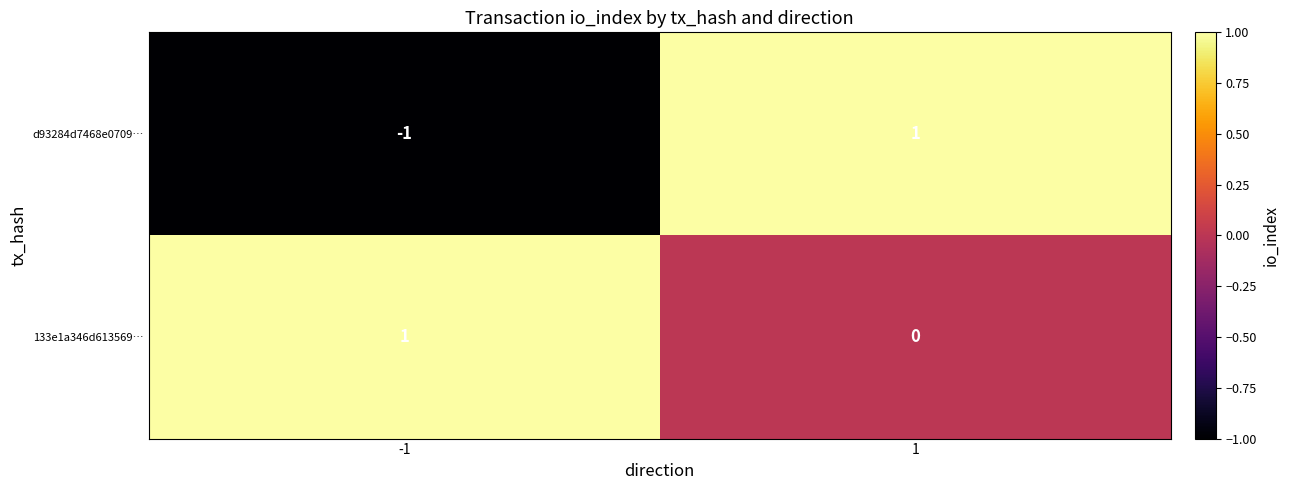

What is the total value across all series at 1?

1